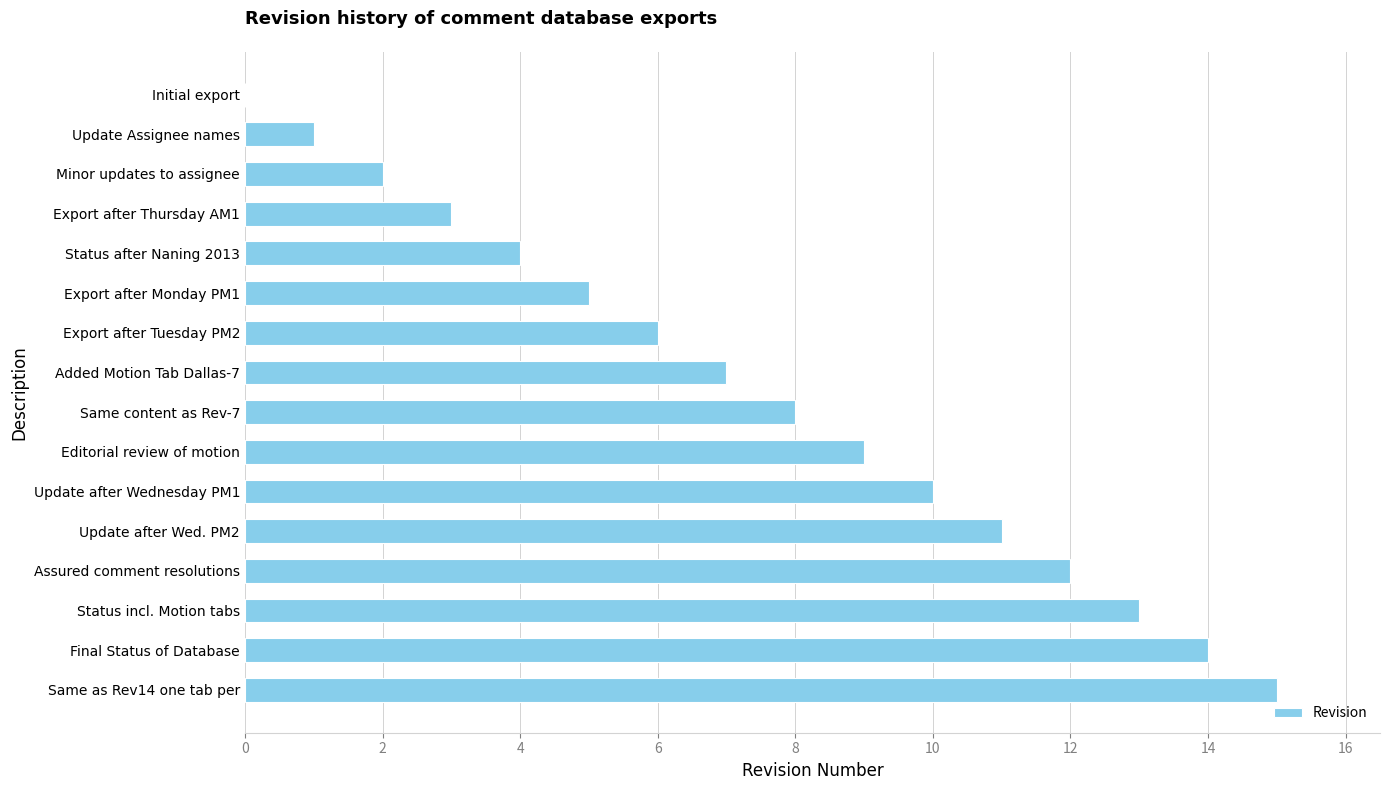

Which label corresponds to the largest value in the chart?

Same as Rev14 one tab per